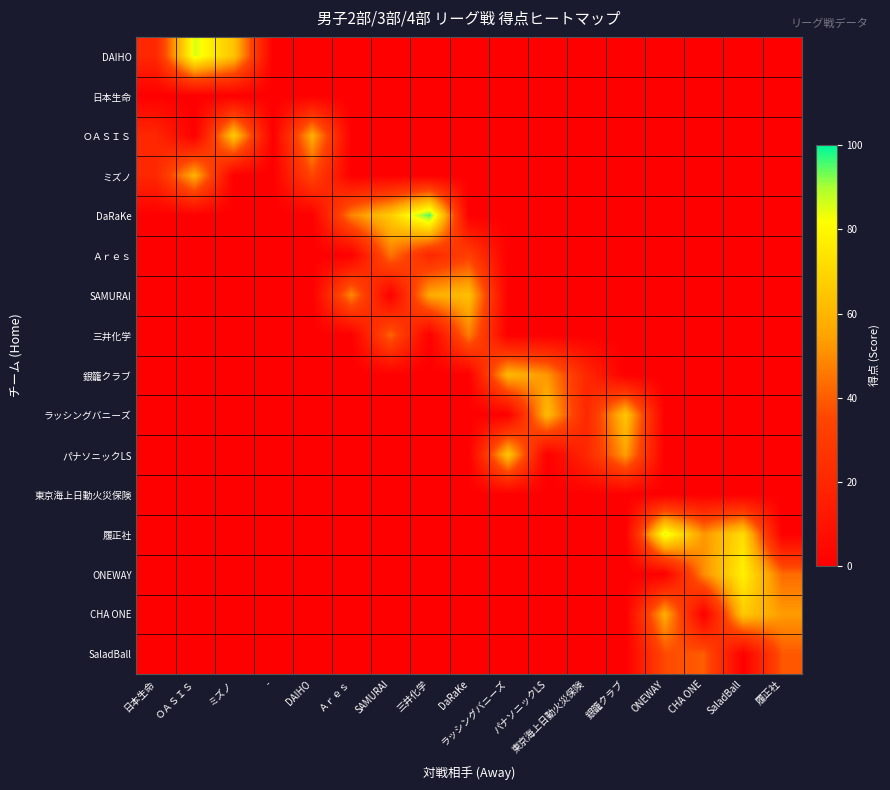

What is the maximum value shown in the chart?

96